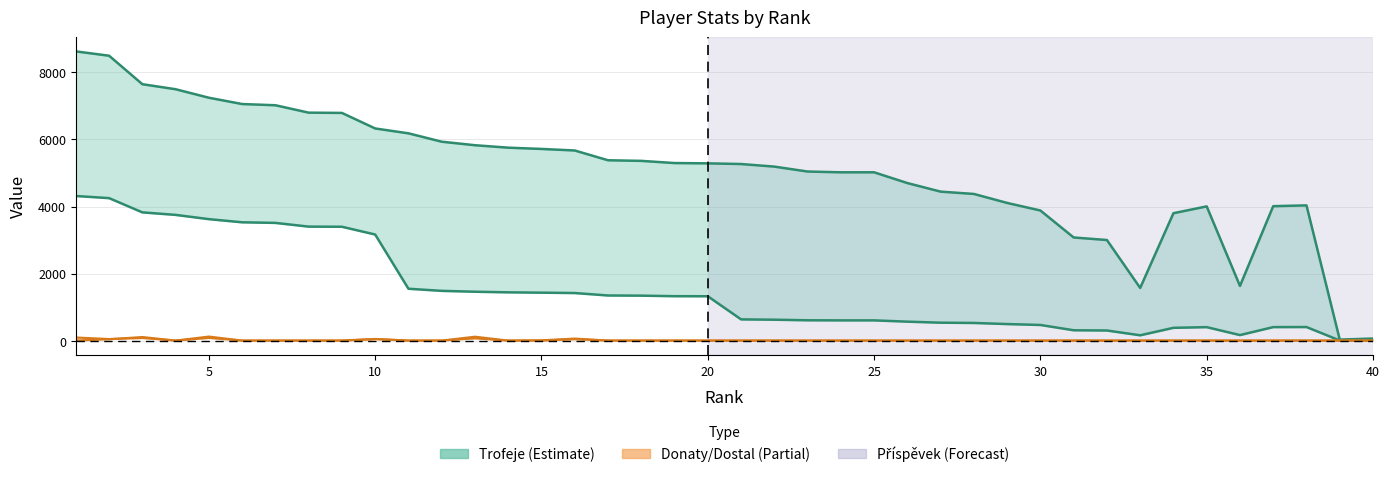

Which series has the widest spread of values?

Trofeje